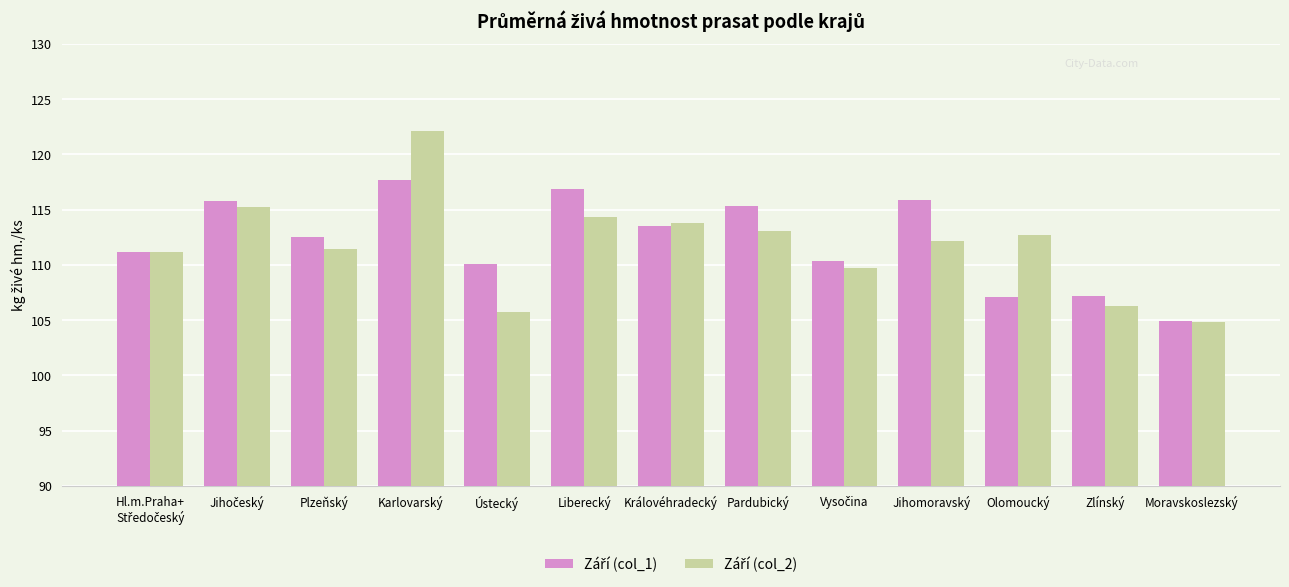

What is the total value across all series at Moravskoslezský?

209.7